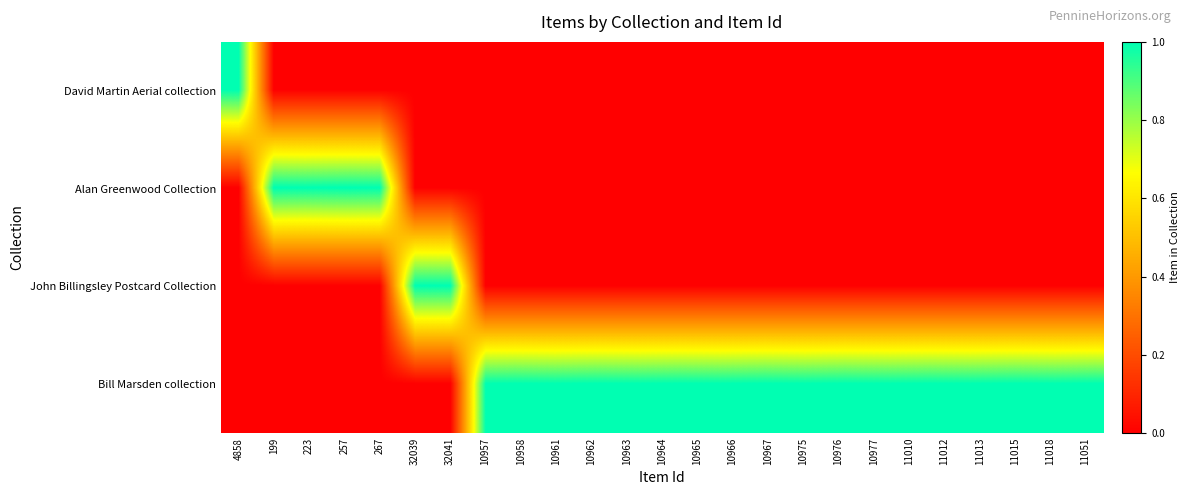

Reading left to right, what are all the values shown in this chart?

David Martin Aerial collection: 4858=1	199=0	223=0	257=0	267=0	32039=0	32041=0	10957=0	10958=0	10961=0	10962=0	10963=0	10964=0	10965=0	10966=0	10967=0	10975=0	10976=0	10977=0	11010=0	11012=0	11013=0	11015=0	11018=0	11051=0
Alan Greenwood Collection: 4858=0	199=1	223=1	257=1	267=1	32039=0	32041=0	10957=0	10958=0	10961=0	10962=0	10963=0	10964=0	10965=0	10966=0	10967=0	10975=0	10976=0	10977=0	11010=0	11012=0	11013=0	11015=0	11018=0	11051=0
John Billingsley Postcard Collection: 4858=0	199=0	223=0	257=0	267=0	32039=1	32041=1	10957=0	10958=0	10961=0	10962=0	10963=0	10964=0	10965=0	10966=0	10967=0	10975=0	10976=0	10977=0	11010=0	11012=0	11013=0	11015=0	11018=0	11051=0
Bill Marsden collection: 4858=0	199=0	223=0	257=0	267=0	32039=0	32041=0	10957=1	10958=1	10961=1	10962=1	10963=1	10964=1	10965=1	10966=1	10967=1	10975=1	10976=1	10977=1	11010=1	11012=1	11013=1	11015=1	11018=1	11051=1